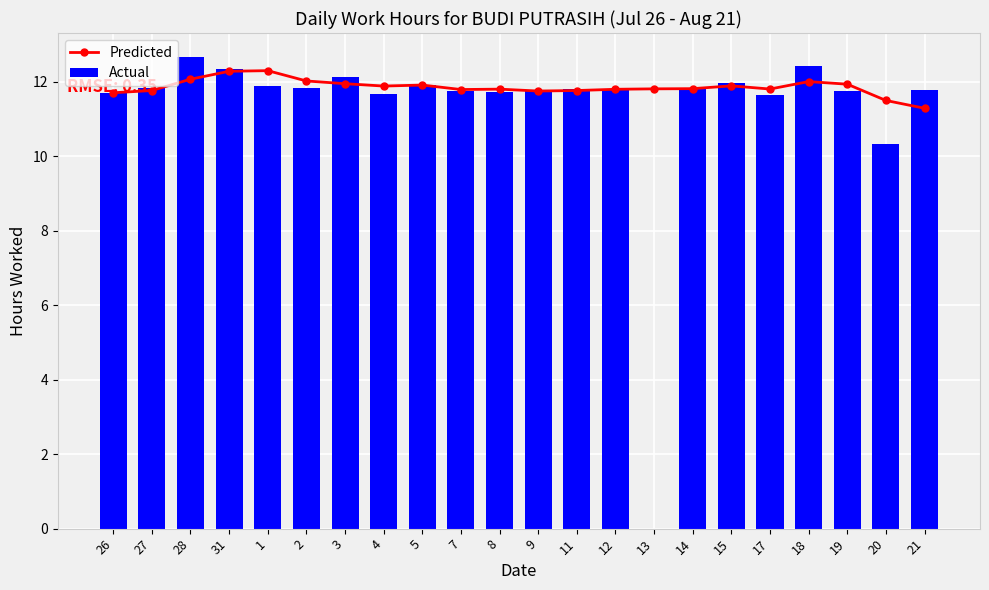

Is it true that Predicted equals 17.0 at 14?

False